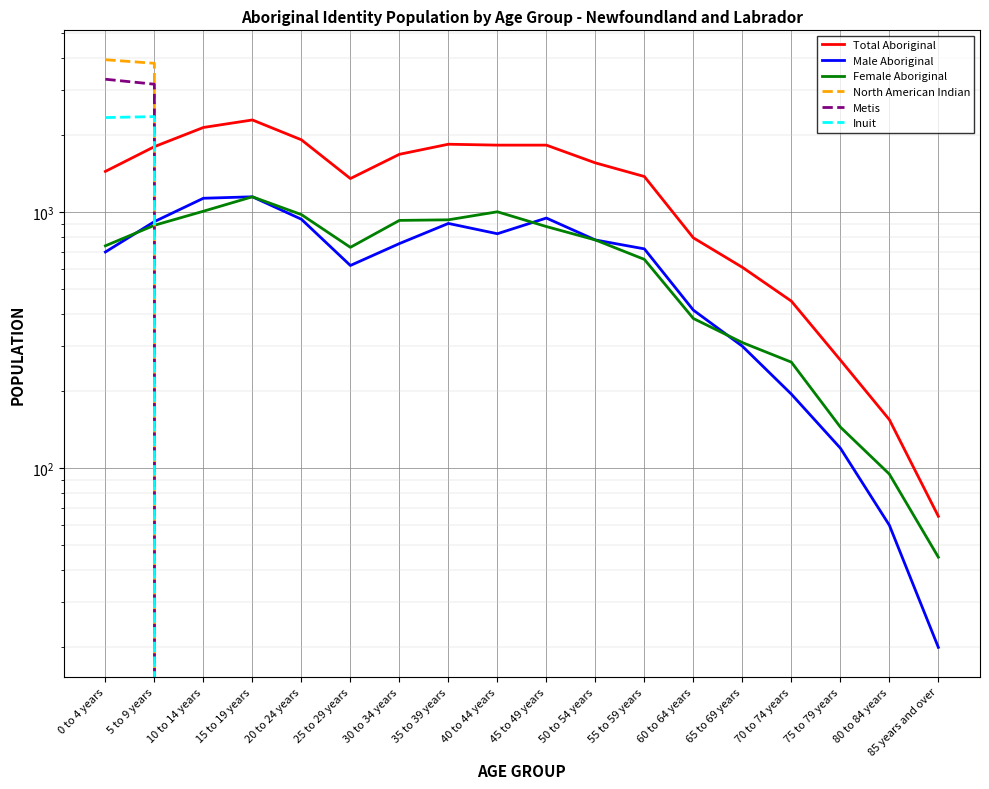

What are all the series names shown in the legend?

Total Aboriginal, Male Aboriginal, Female Aboriginal, North American Indian, Metis, Inuit